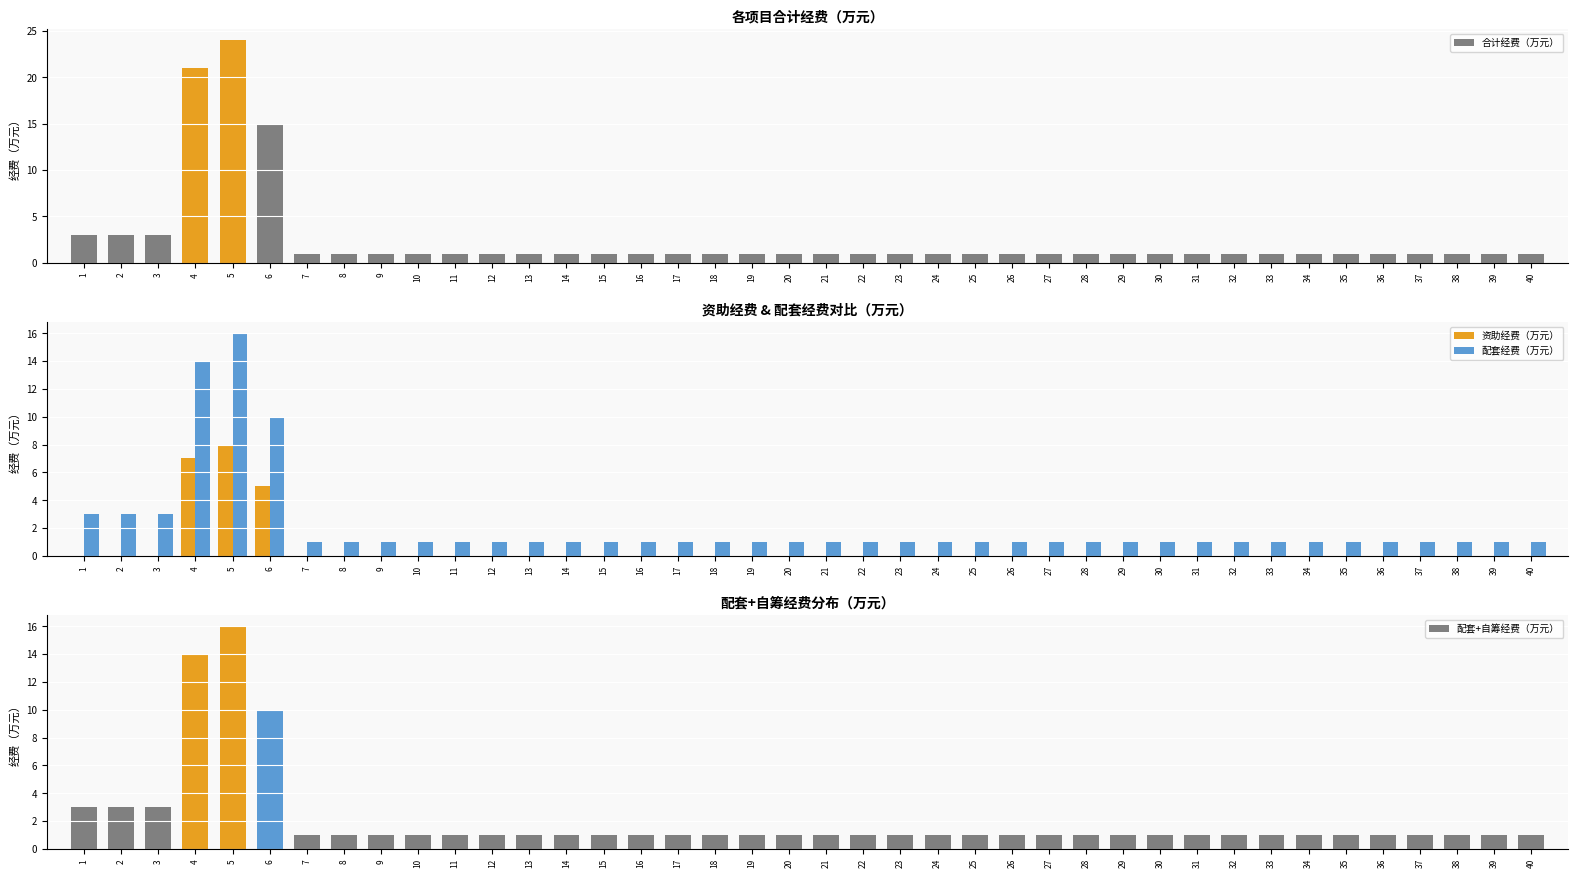

How many groups of bars are there?

40